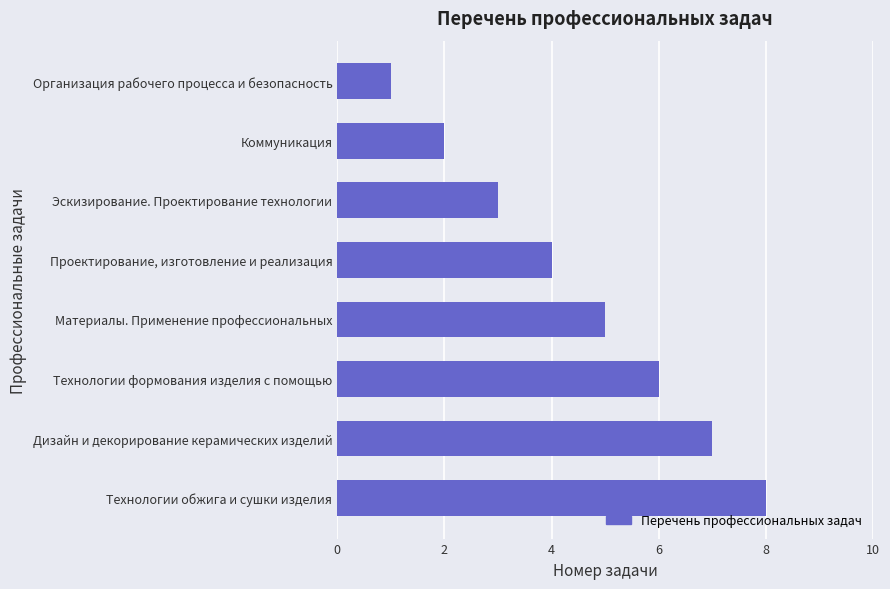

How many values are between 3 and 7?

5